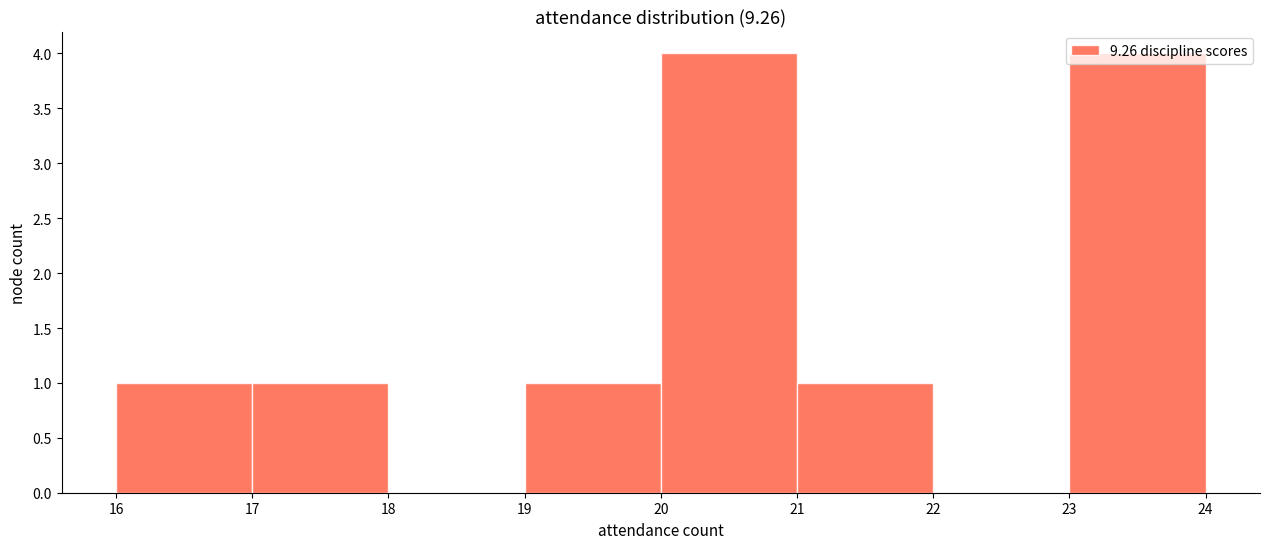

Reading left to right, list every bar in this chart as the range it spans on the x-axis followed by its height. The values are not printed on the chart, so give them approximately, as read against the axis.

16 to 17: 1
17 to 18: 1
18 to 19: 0
19 to 20: 1
20 to 21: 4
21 to 22: 1
22 to 23: 0
23 to 24: 4